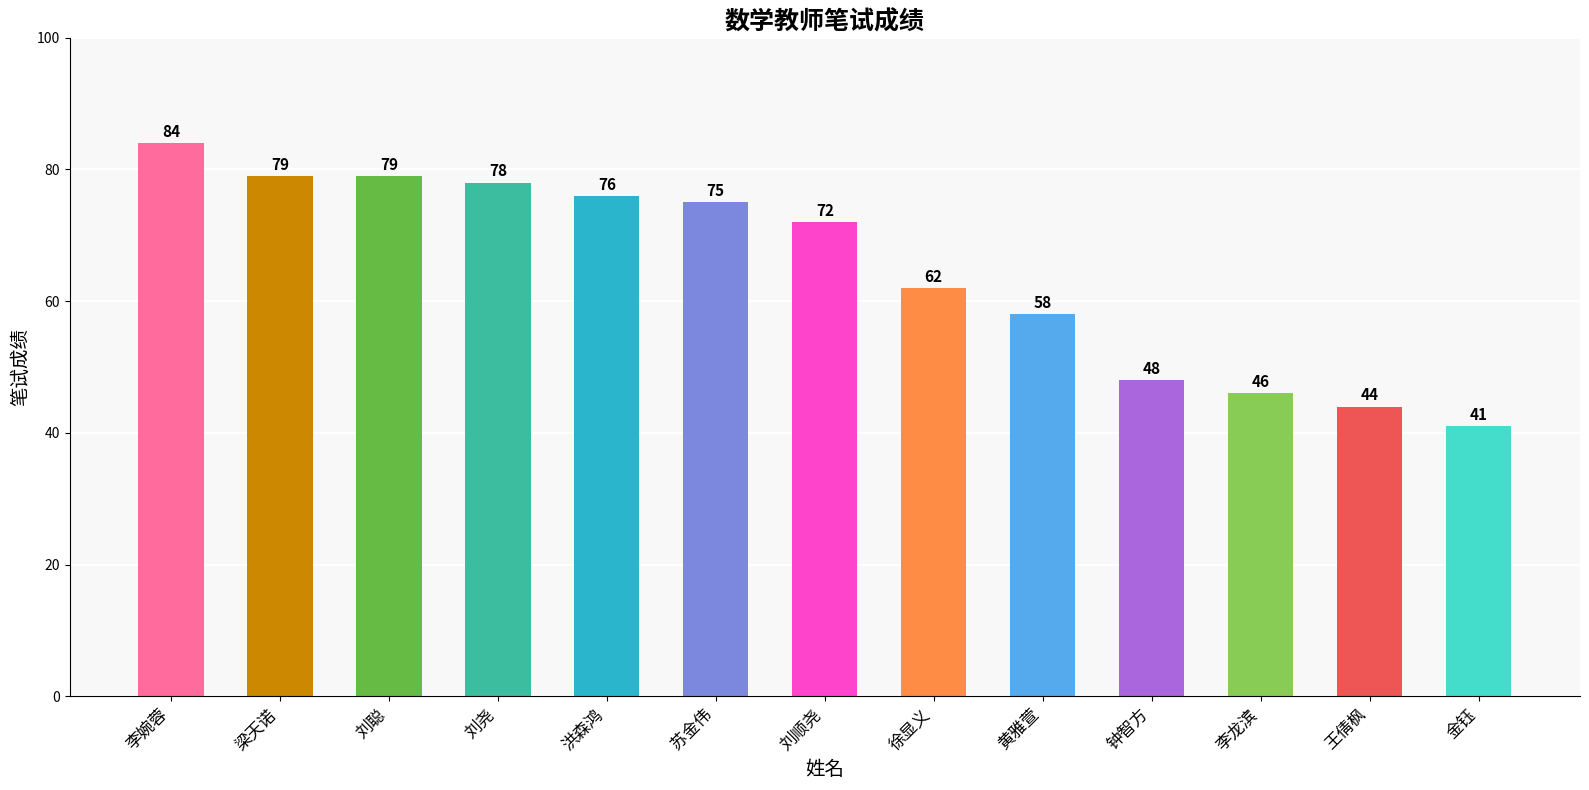

True or false: the data shows 79 at 刘聪.

True